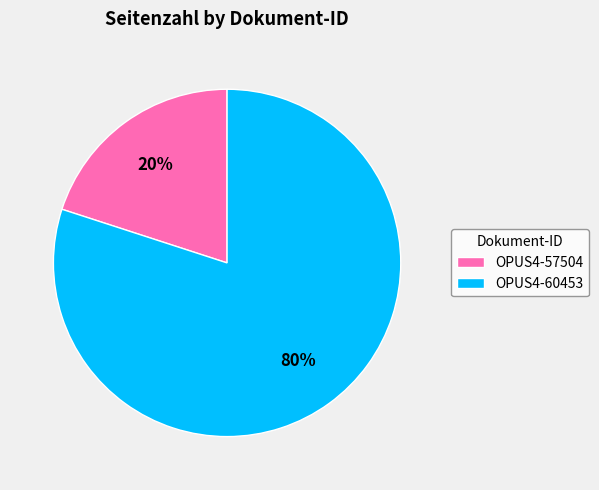

Rank the categories by value from lowest to highest.

OPUS4-57504, OPUS4-60453